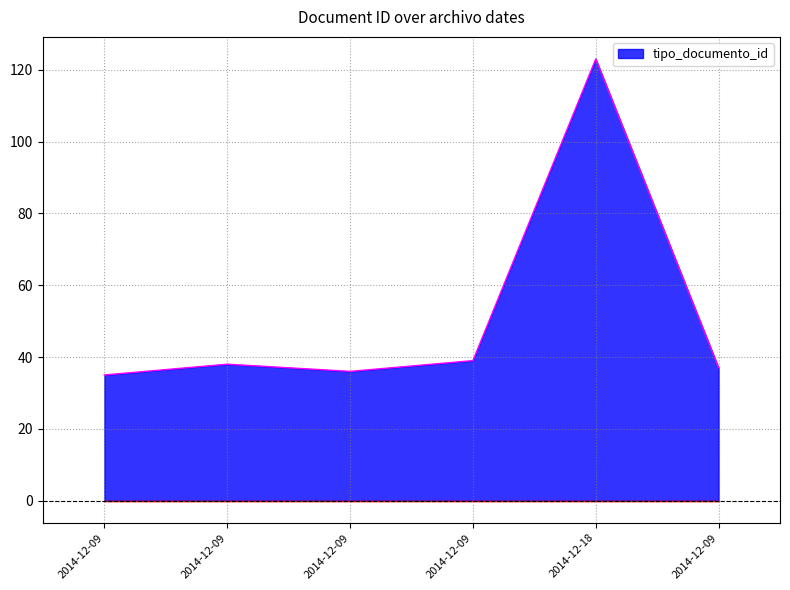

What is the difference between the maximum and minimum values?

88